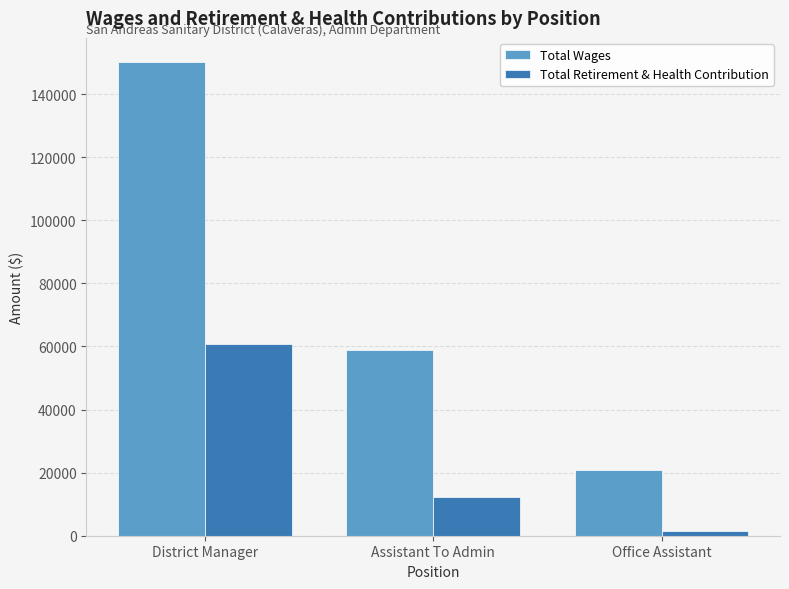

List the labels in order of Total Wages value, smallest first.

Office Assistant, Assistant To Admin, District Manager